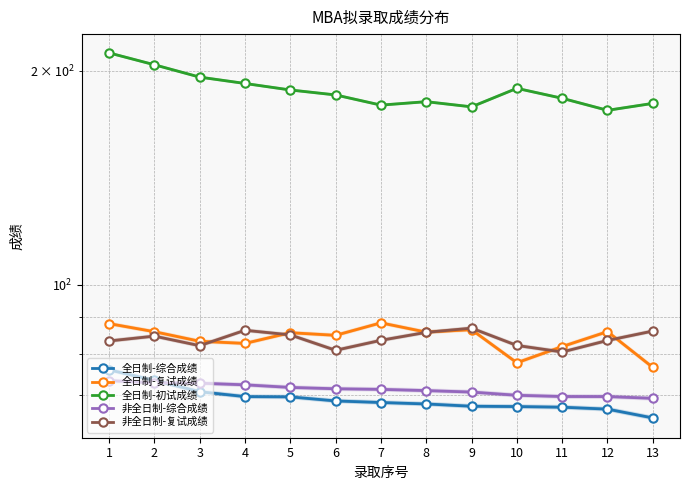

At which label is 非全日制-综合成绩 closest to 71?

8